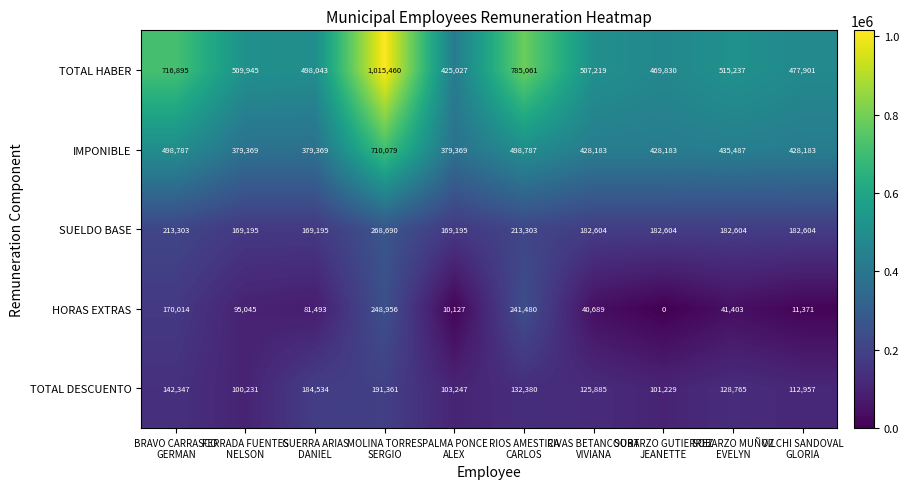

Count the SUELDO BASE values in the range 169195 to 213303.

9